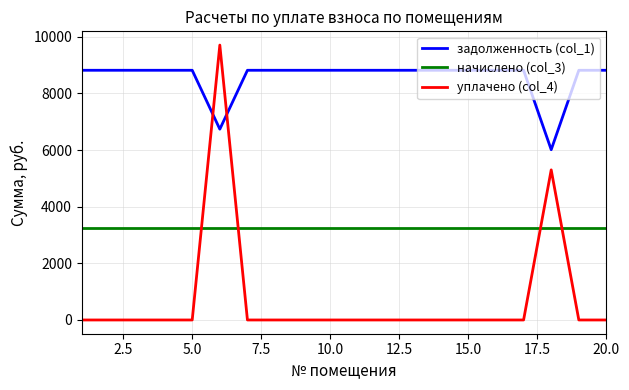

List the series in order of their peak value, lowest first.

начислено (col_3), задолженность (col_1), уплачено (col_4)